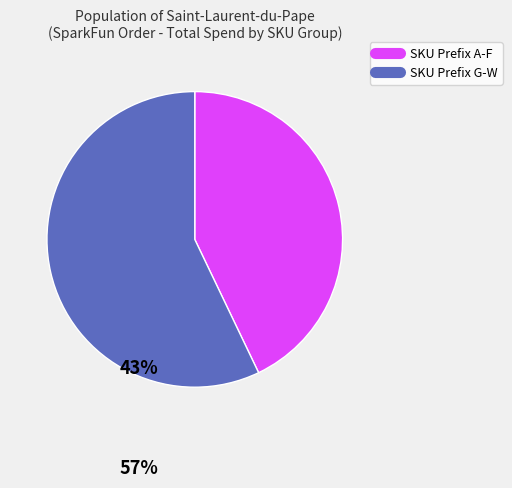

Is there a majority slice in this chart?

Yes